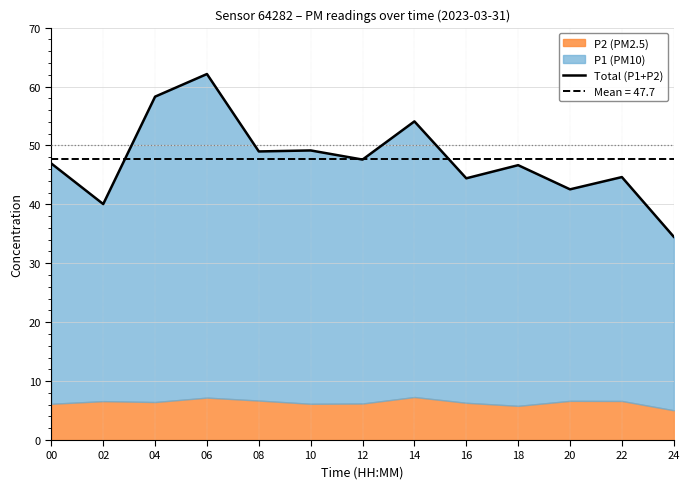

What is the minimum value shown in the chart?

34.5